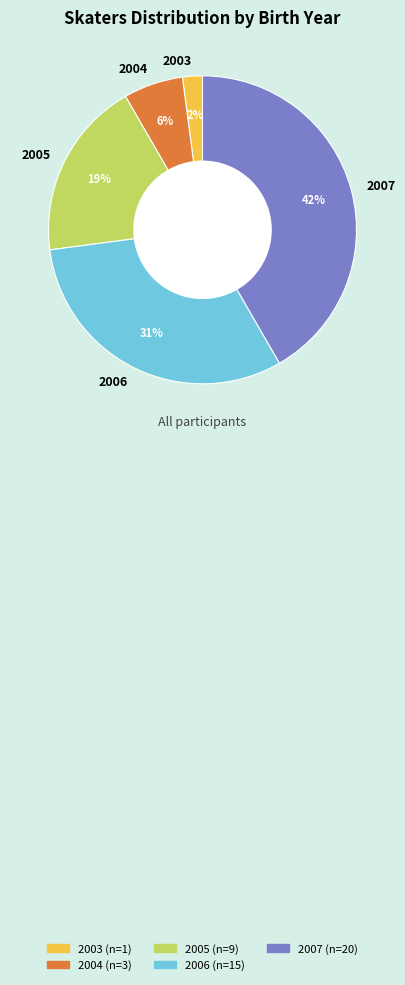

What is the smallest slice in the pie chart?

2003